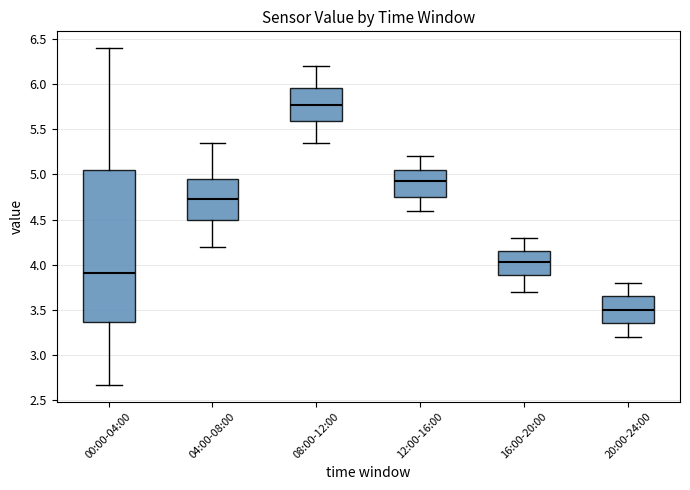

Where does the upper whisker of the box for 20:00-24:00 end on the y-axis? The values are not printed on the chart, so give them approximately, as read against the axis.

3.80